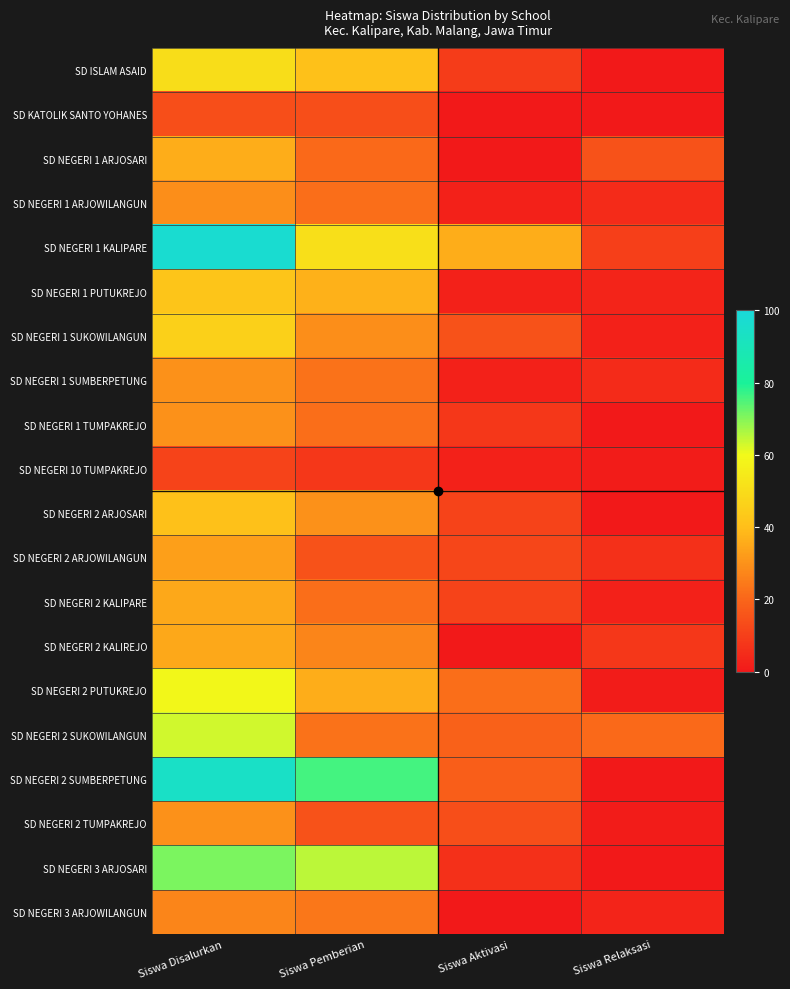

Which label corresponds to the largest value in the chart?

Siswa Disalurkan